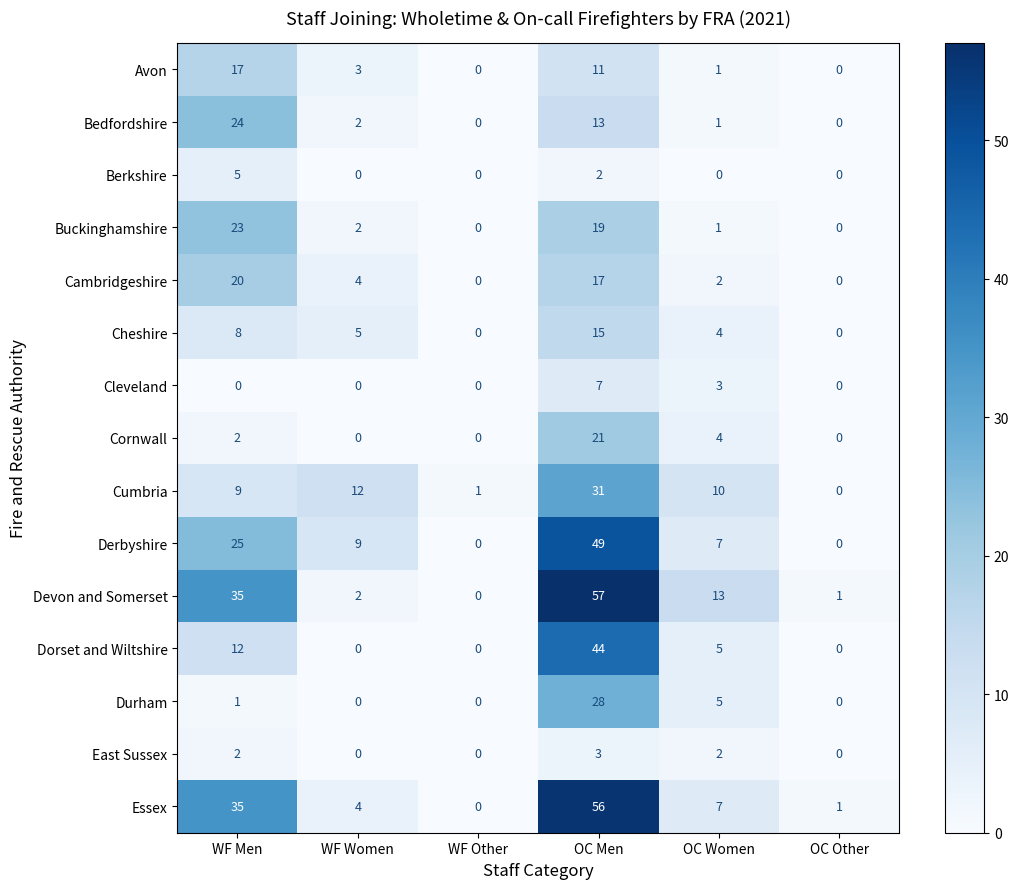

List the series in order of their peak value, lowest first.

East Sussex, Berkshire, Cleveland, Cheshire, Avon, Cambridgeshire, Cornwall, Buckinghamshire, Bedfordshire, Durham, Cumbria, Dorset and Wiltshire, Derbyshire, Essex, Devon and Somerset